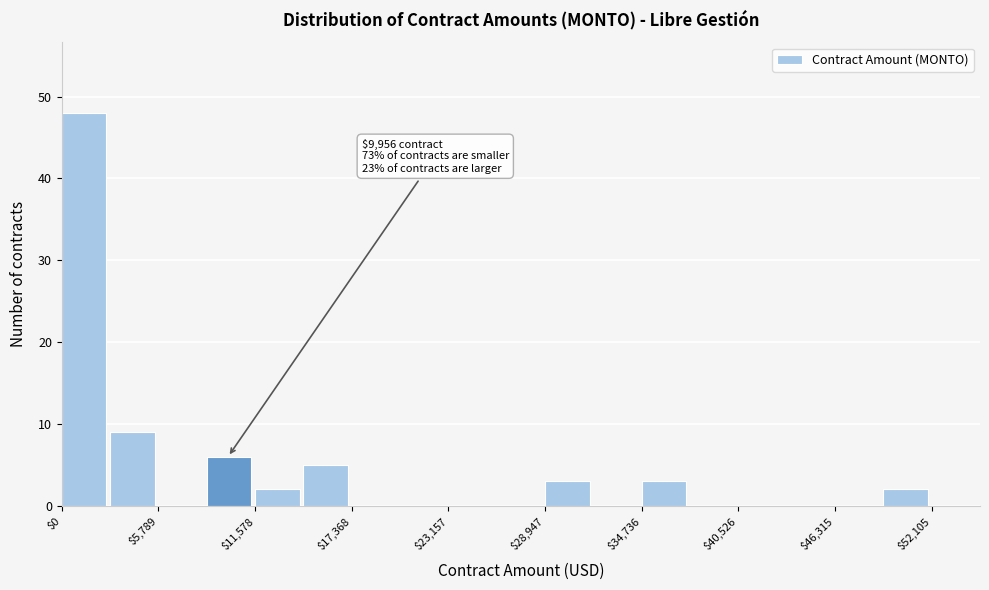

Read against the x-axis, roughly where is the centre of the tallest bar?

1000